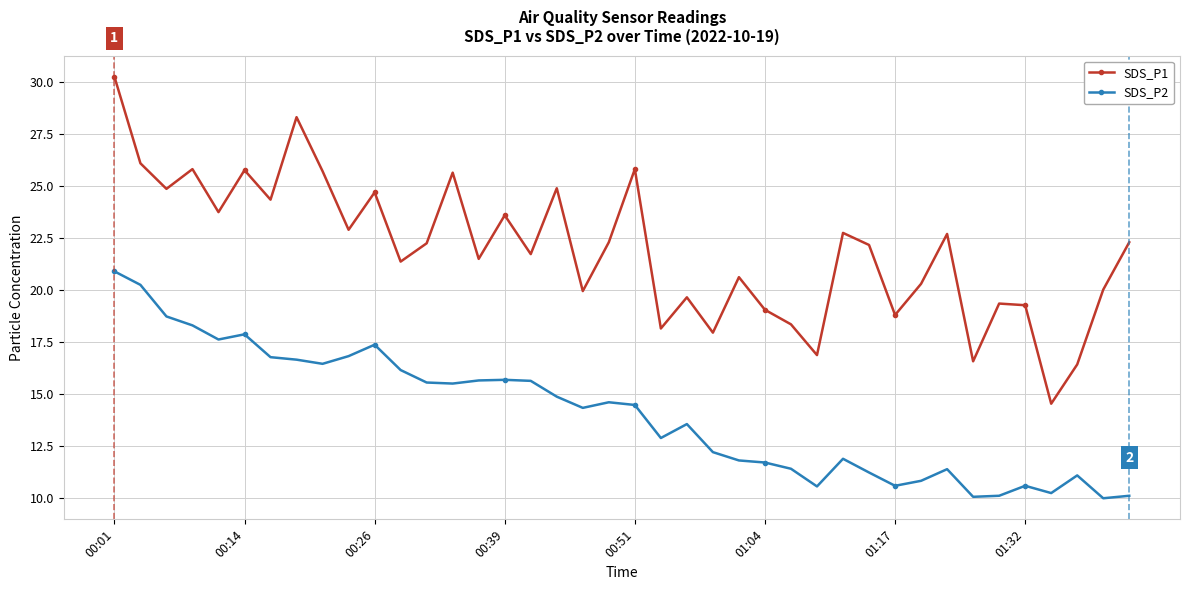

What is the average value of the SDS_P1 series?

21.9